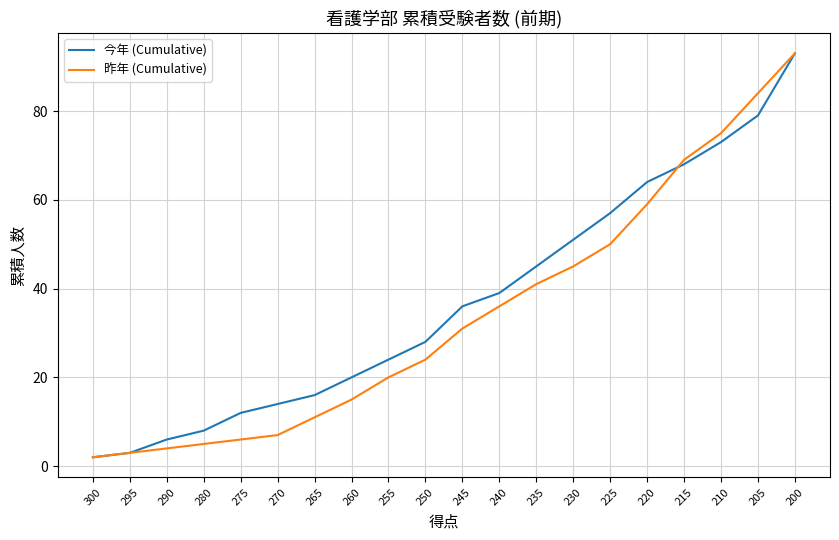

Reading left to right, list all the values displayed in this chart.

今年 (Cumulative): 2	3	6	8	12	14	16	20	24	28	36	39	45	51	57	64	68	73	79	93
昨年 (Cumulative): 2	3	4	5	6	7	11	15	20	24	31	36	41	45	50	59	69	75	84	93